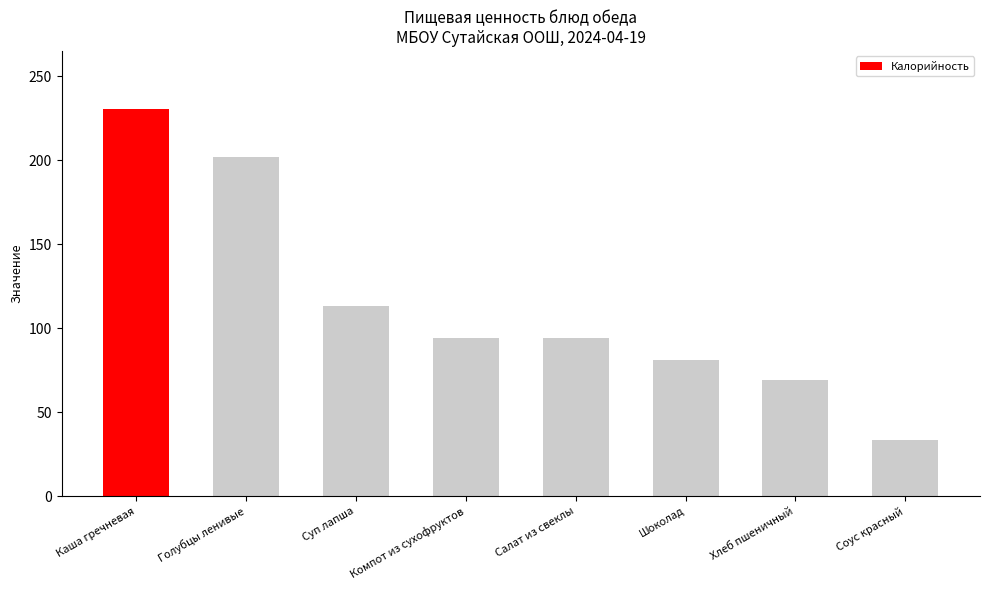

Where is the data nearest to the value 131?

Суп лапша